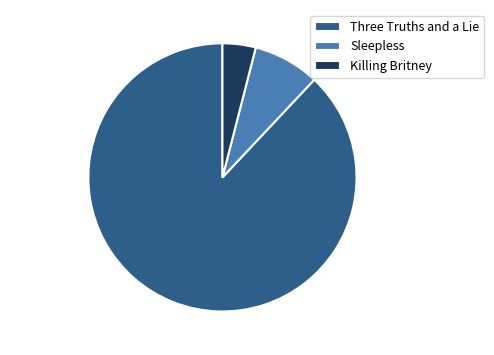

To the nearest percent, what is the average slice percentage?

33%